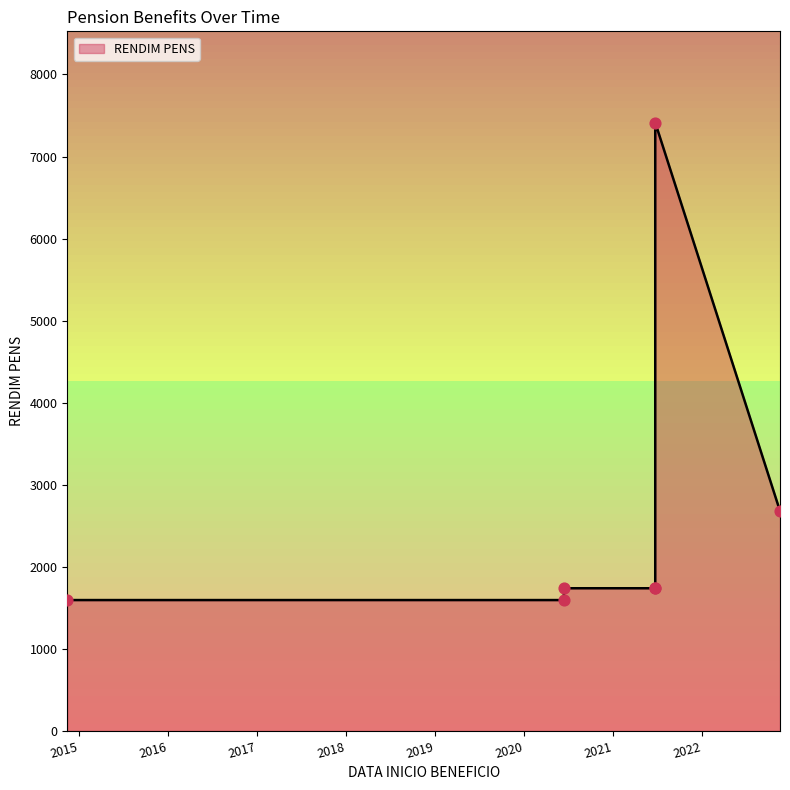

What is the change in value from 2021-06-23 to 2022-11-17?

+940.6